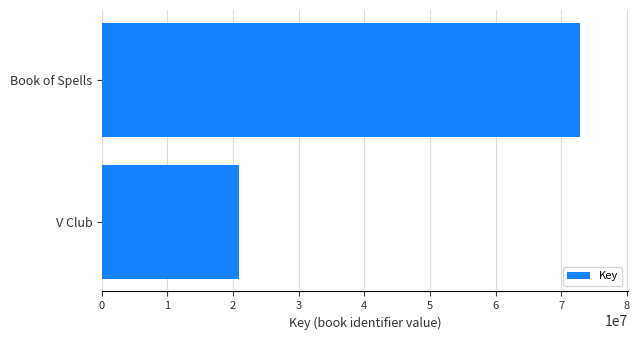

How many data points does each series have?

2